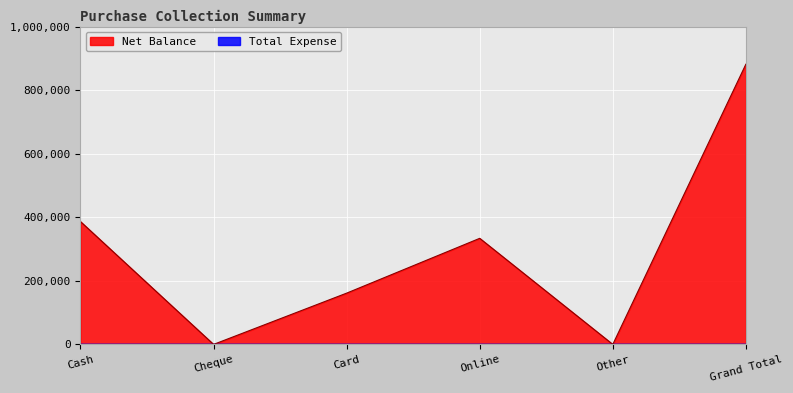

What is the difference between the maximum and minimum values?

881875